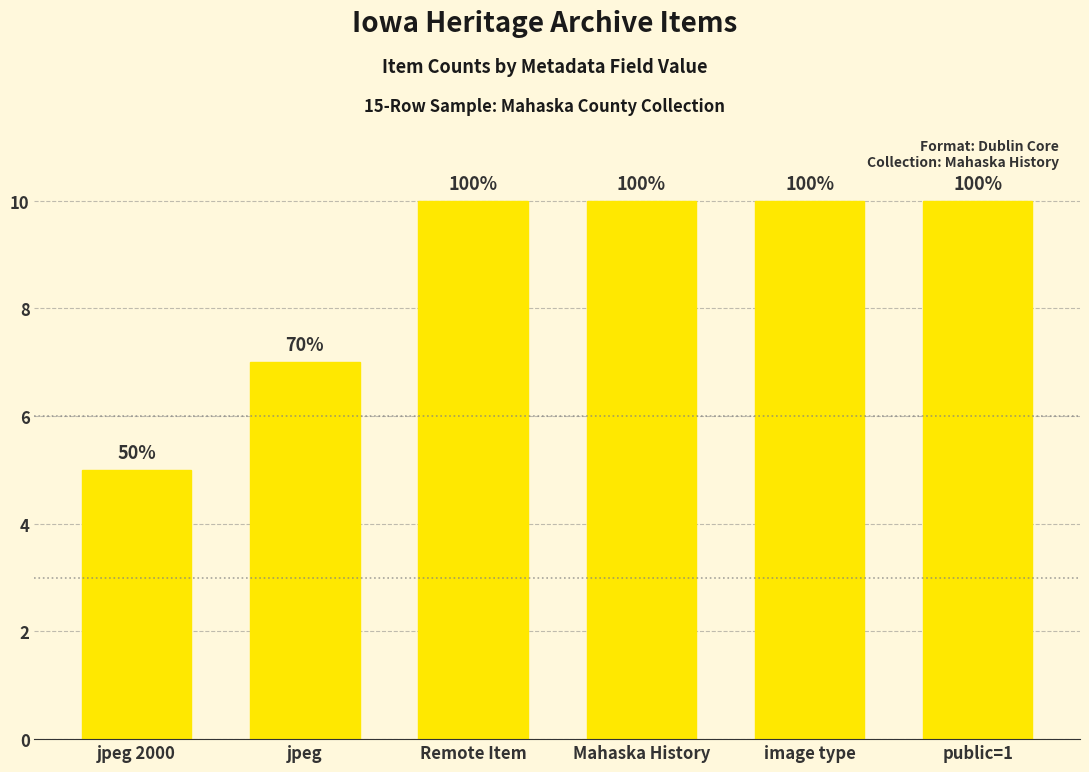

What is the ratio of the value at jpeg to the value at jpeg 2000?

1.4